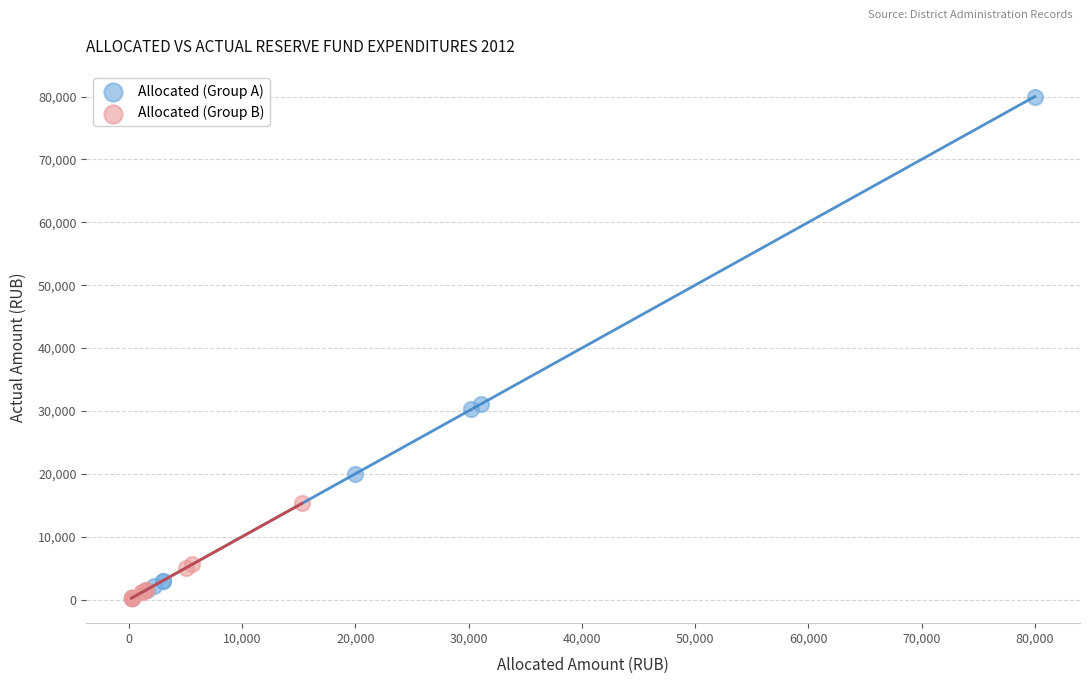

Which series contains the highest Y value?

Allocated (Group A)